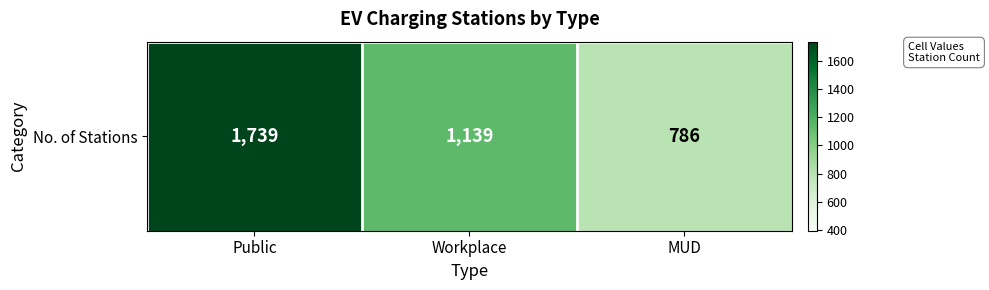

Count the number of values greater than 1139.

1